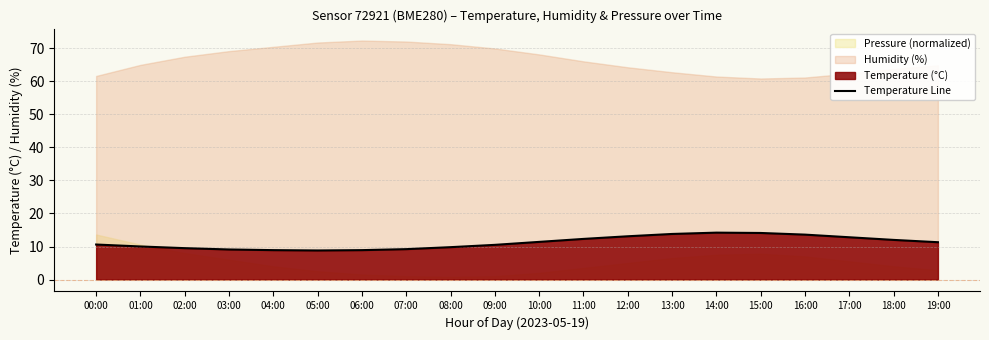

Reading right to left, list all the values displayed in this chart.

11.3	12.0	12.8	13.6	14.1	14.2	13.8	13.1	12.3	11.4	10.5	9.8	9.2	8.9	8.8	8.9	9.1	9.5	10.0	10.6